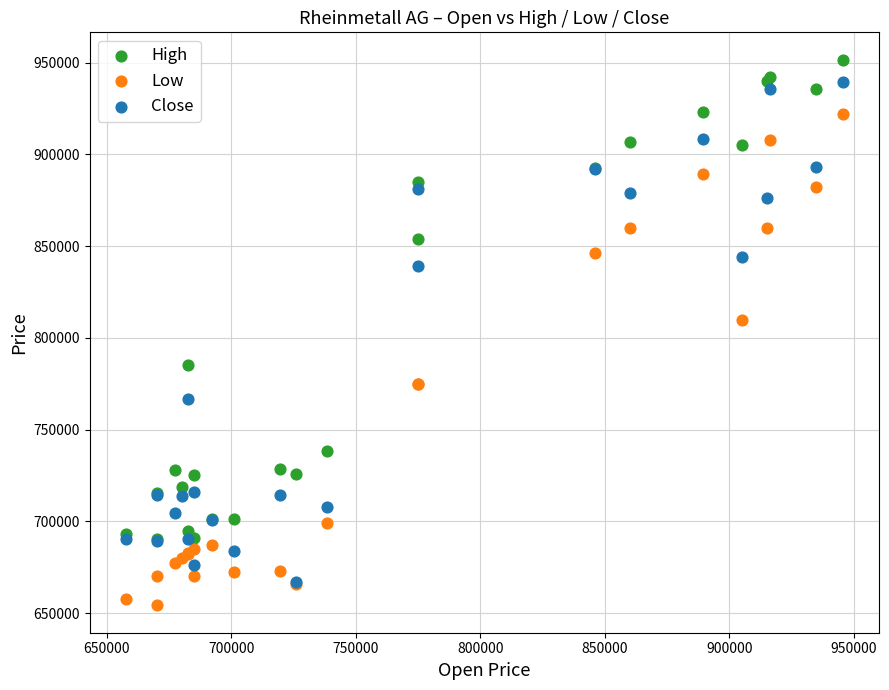

Across all series, what Y value is closest to 802909?

810000